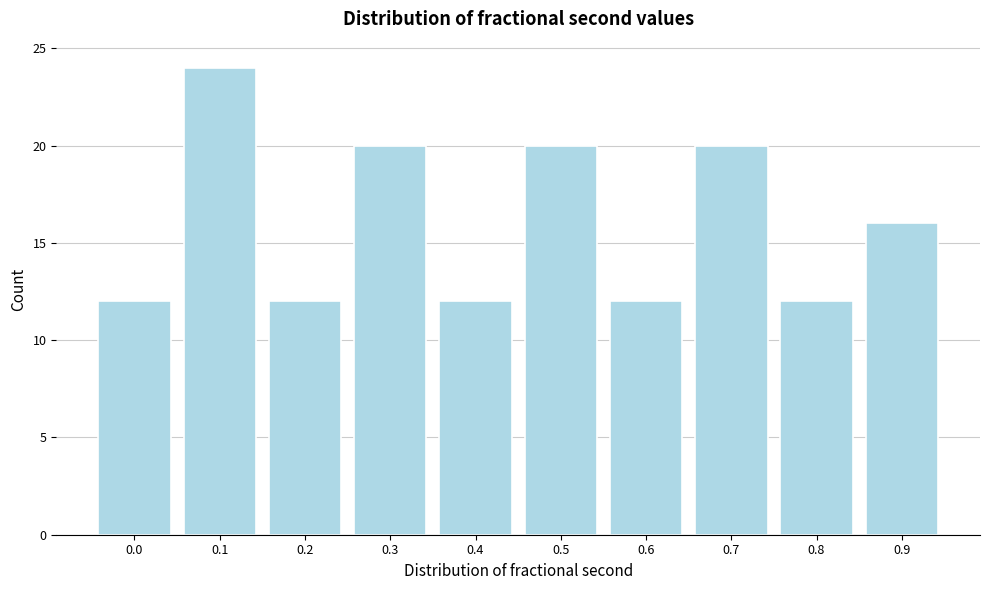

Reading left to right, extract all data points from this chart.

0.0=12	0.1=24	0.2=12	0.3=20	0.4=12	0.5=20	0.6=12	0.7=20	0.8=12	0.9=16